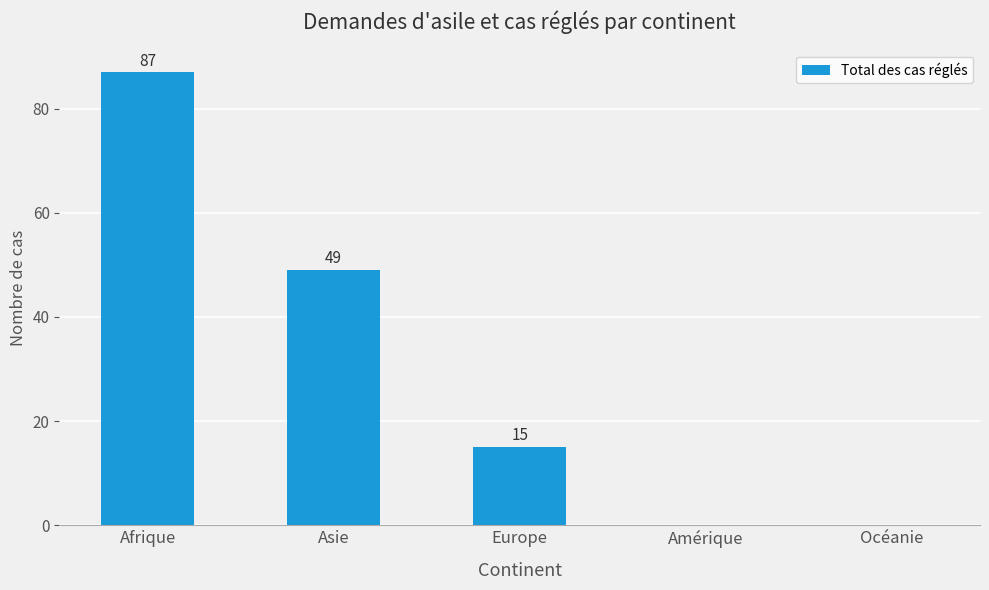

Count the values in the range 0 to 49.

4